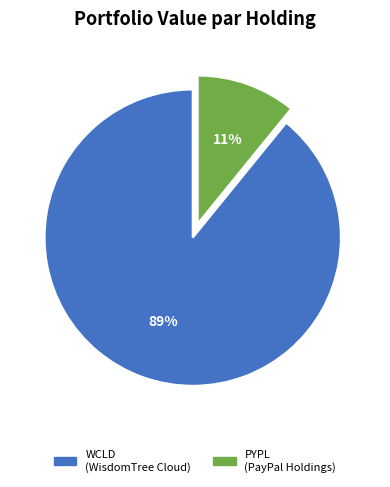

To the nearest percent, what is the difference between the largest and smallest slice percentages?

78%